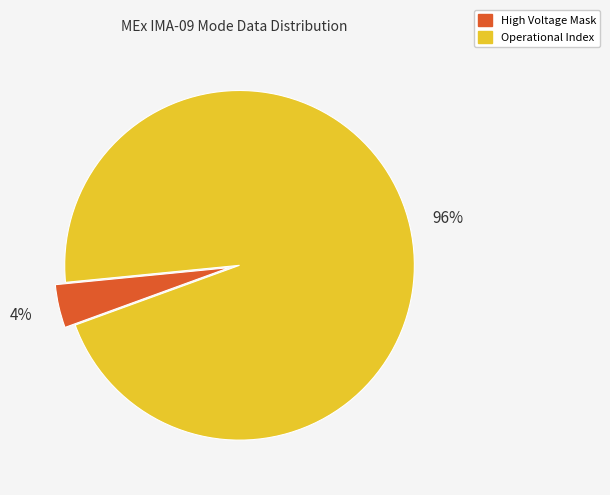

To the nearest percent, what is the difference between the largest and smallest slice percentages?

92%